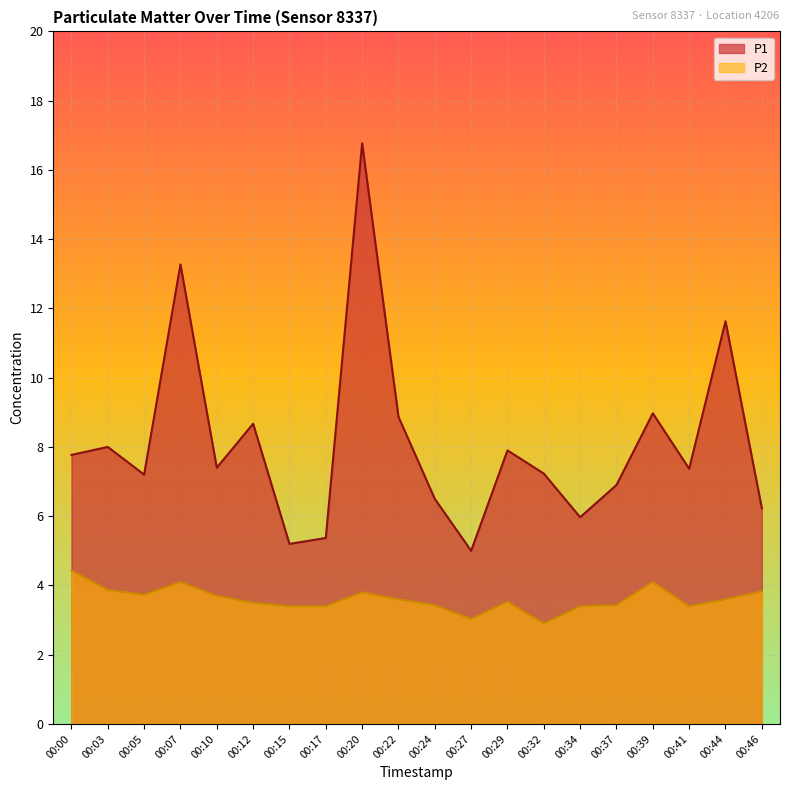

Which series changed the most between 00:03 and 00:46?

P1